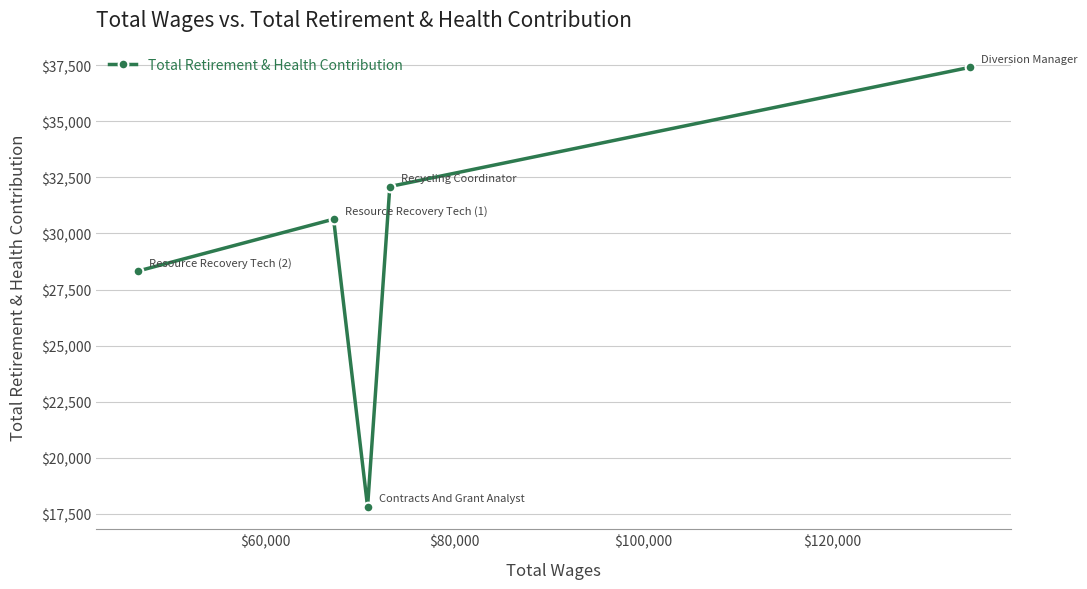

True or false: the data has more than 0 interior local peaks.

True